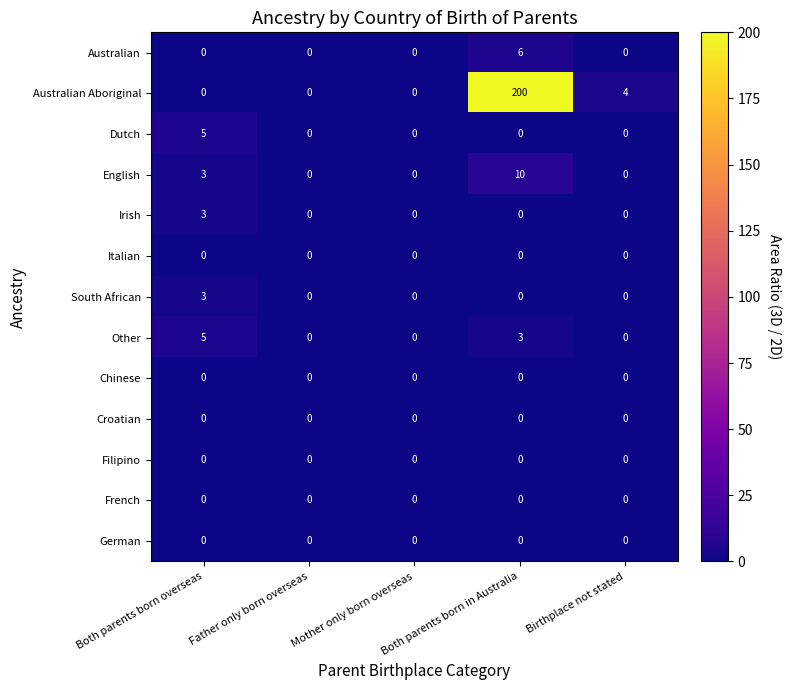

How many series are shown in this chart?

13